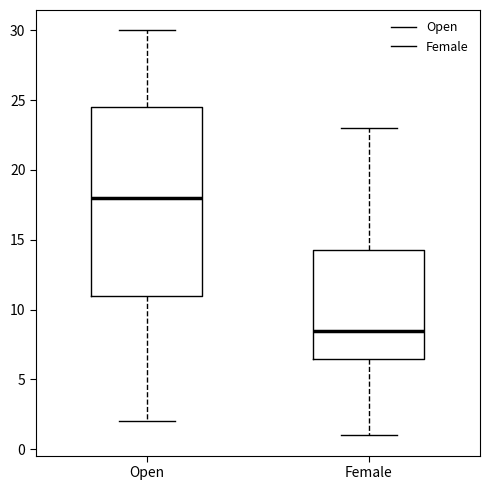

Reading left to right, transcribe this box plot: for each box, give where its median line is, the range the box spans, and where its two whiskers end, as read against the y-axis. The values are not printed on the chart, so give them approximately, as read against the axis.

Open: median 18.0, box 11.0 to 24.5, whiskers 2.0 to 30.0
Female: median 8.5, box 6.5 to 14.5, whiskers 1.0 to 23.0